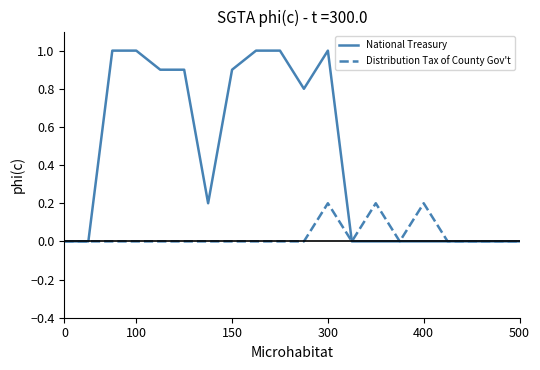

Which series has the largest total across all categories?

National Treasury